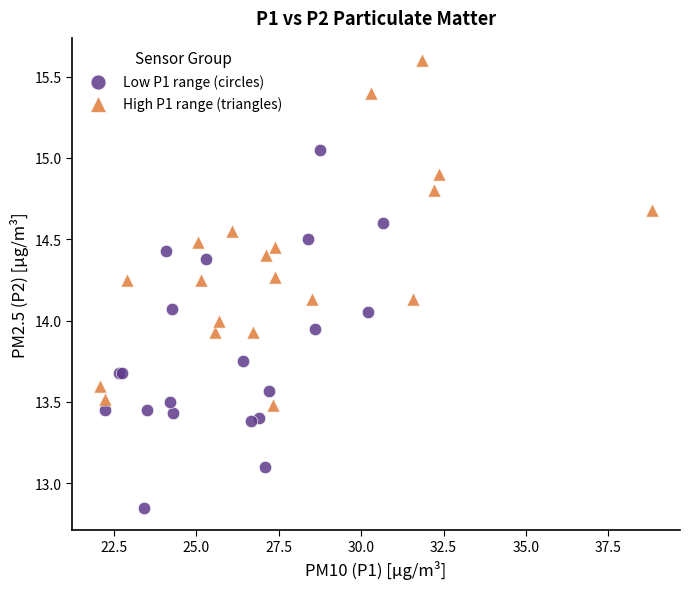

Which series reaches the minimum Y coordinate?

Low P1 range (circles)